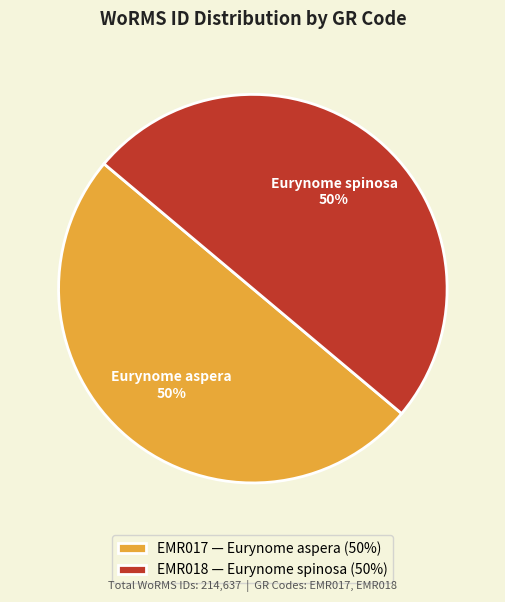

To the nearest percent, what is the average slice percentage?

50%